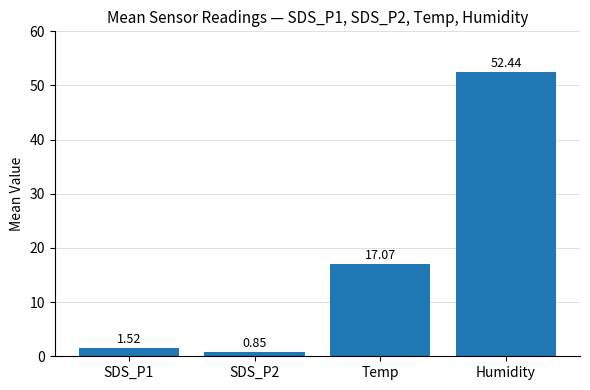

What is the change in value from Temp to Humidity?

+35.4